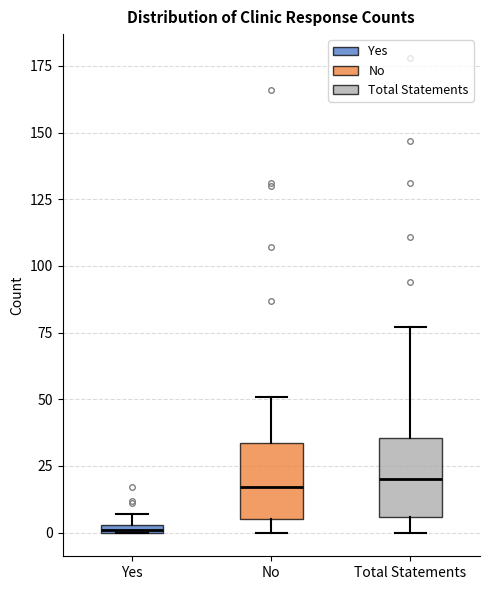

Where is the lower edge of the box for No on the y-axis? The values are not printed on the chart, so give them approximately, as read against the axis.

5